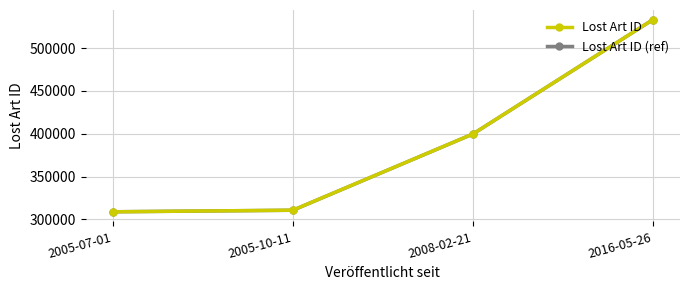

What are all the series names shown in the legend?

Lost Art ID, Lost Art ID (ref)